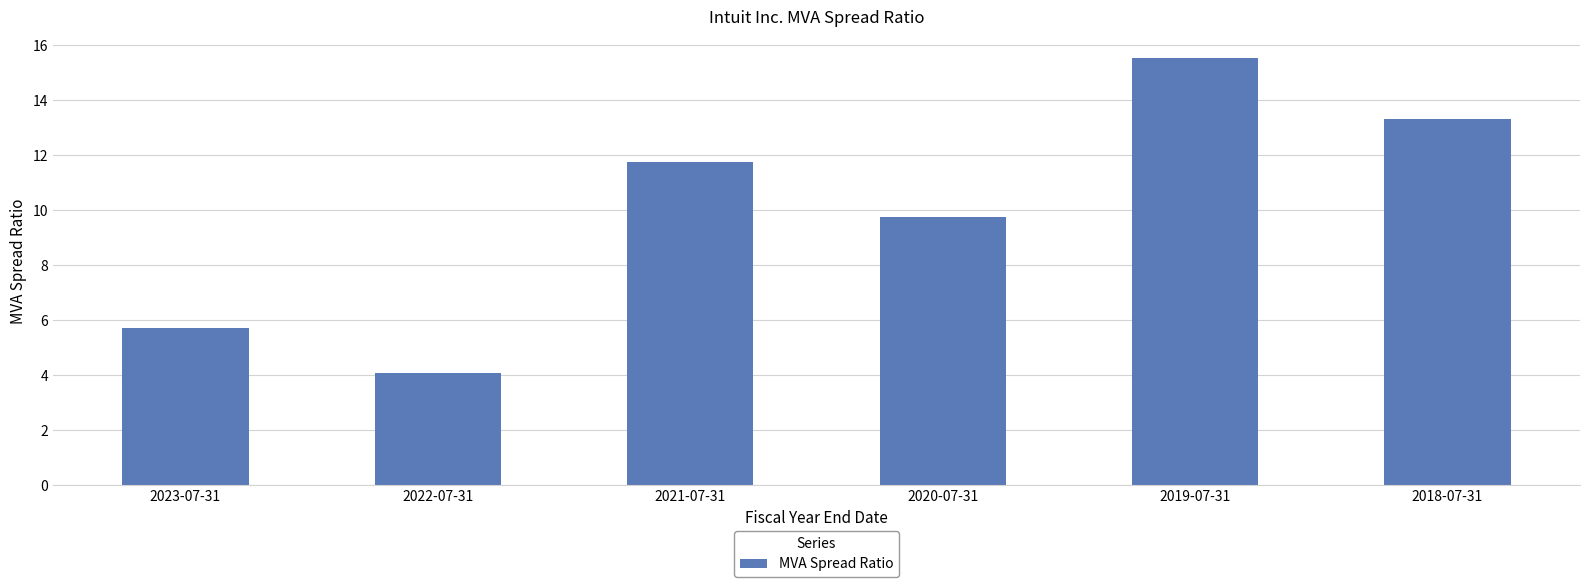

Reading left to right, what are all the values shown in this chart?

2023-07-31=5.7	2022-07-31=4.1	2021-07-31=11.8	2020-07-31=9.8	2019-07-31=15.5	2018-07-31=13.3